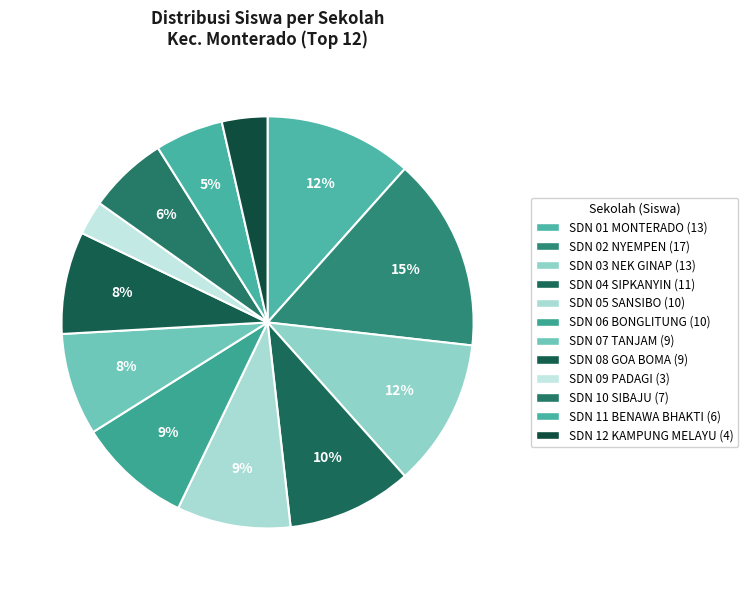

To the nearest percent, what is the average slice percentage?

8%